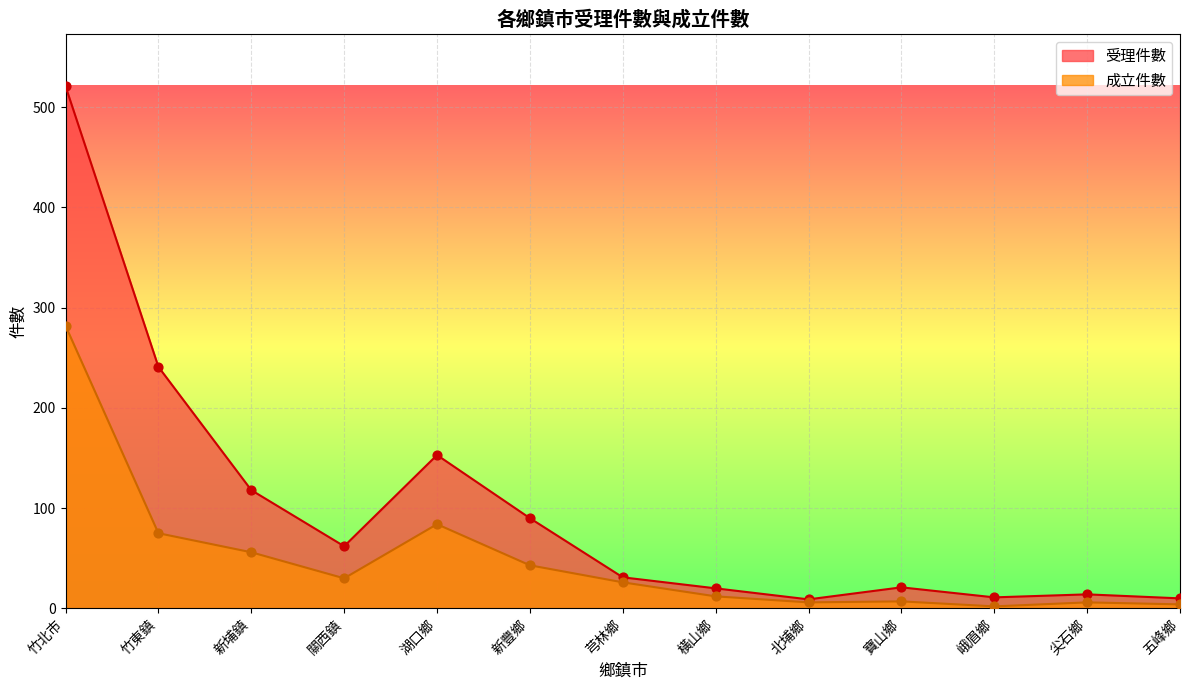

Is the value of 成立件數 at 峨眉鄉 greater than the value of 受理件數 at 五峰鄉?

No